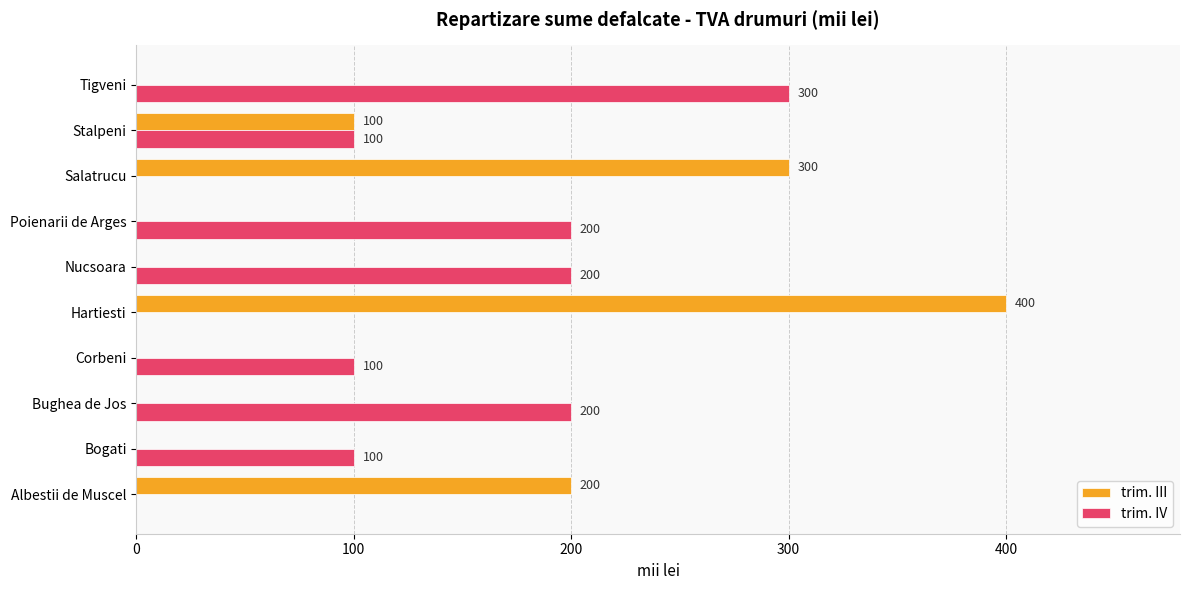

What is the sum of the trim. III values at Albestii de Muscel and Corbeni?

200